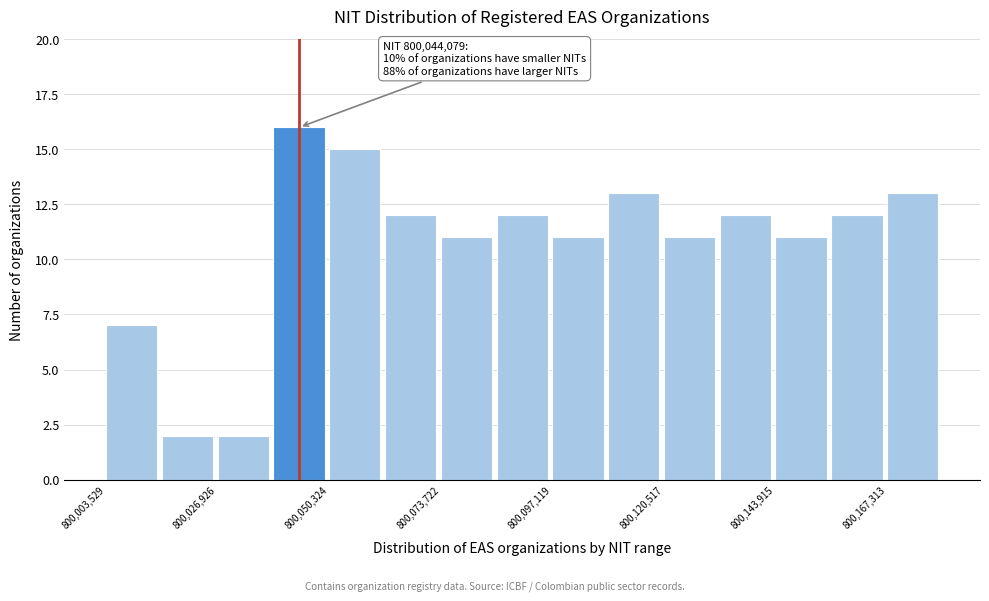

Around what value on the x-axis is the tallest bar? Give the approximate position of its centre, as read against the axis.

800045000